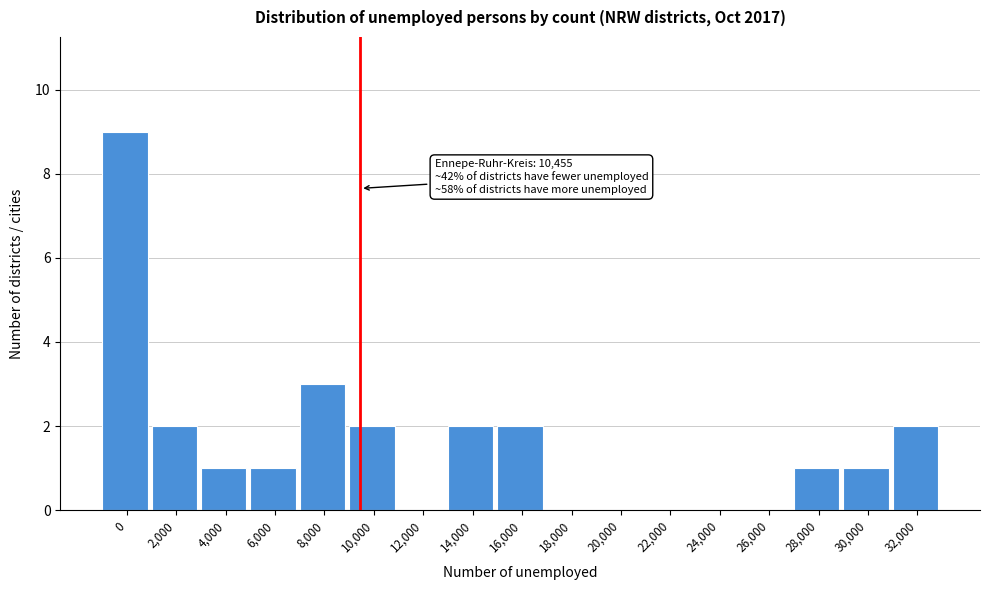

Reading right to left, list all the values displayed in this chart.

32,000=2	30,000=1	28,000=1	26,000=0	24,000=0	22,000=0	20,000=0	18,000=0	16,000=2	14,000=2	12,000=0	10,000=2	8,000=3	6,000=1	4,000=1	2,000=2	0=9